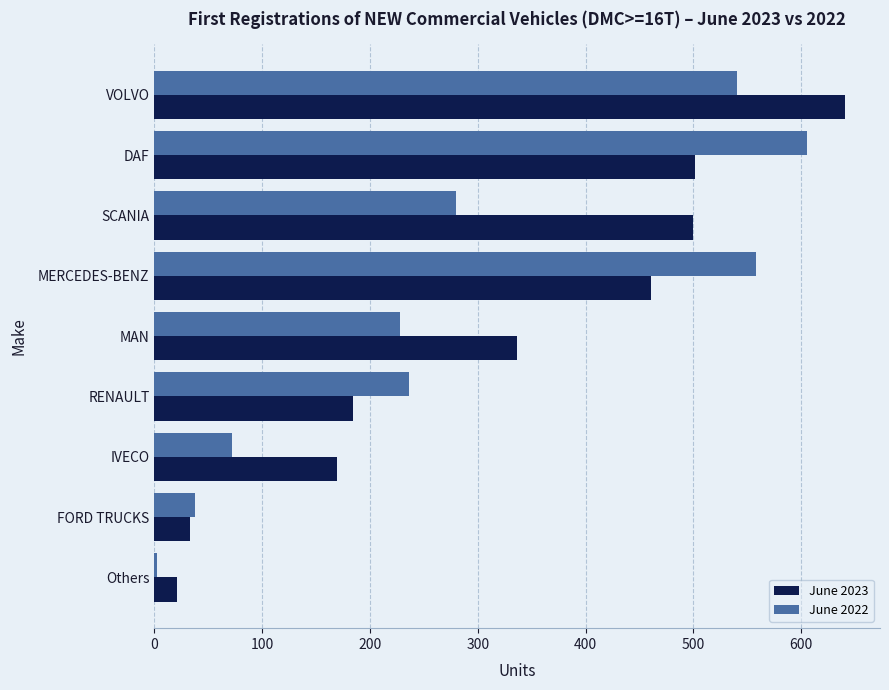

Which series has the widest spread of values?

June 2023